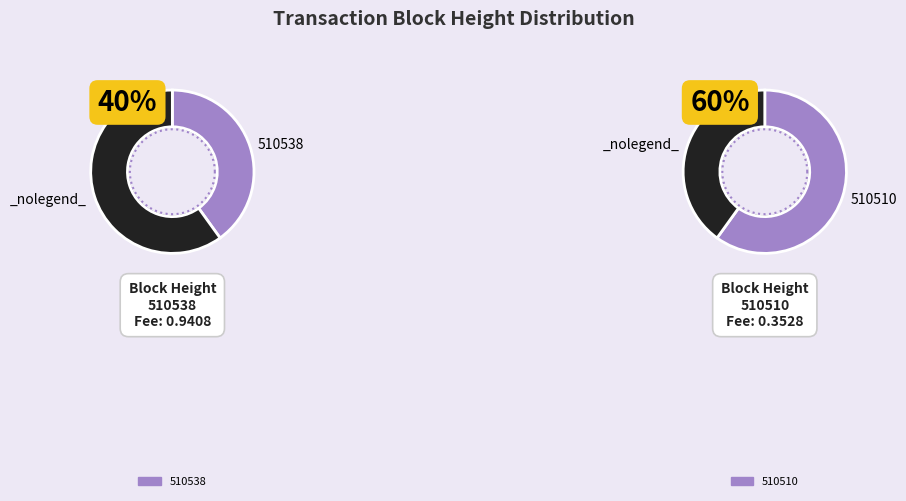

To the nearest percent, what percentage of the pie is 510510?

60%